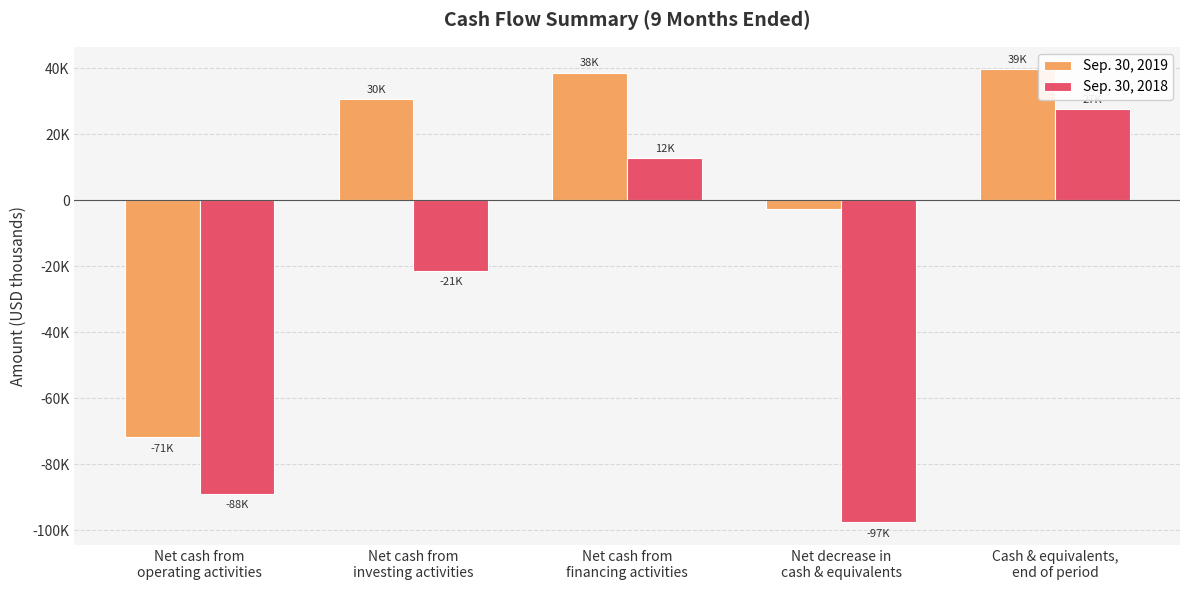

The value of Sep. 30, 2019 at Net cash from
operating activities is -26584. True or false?

False